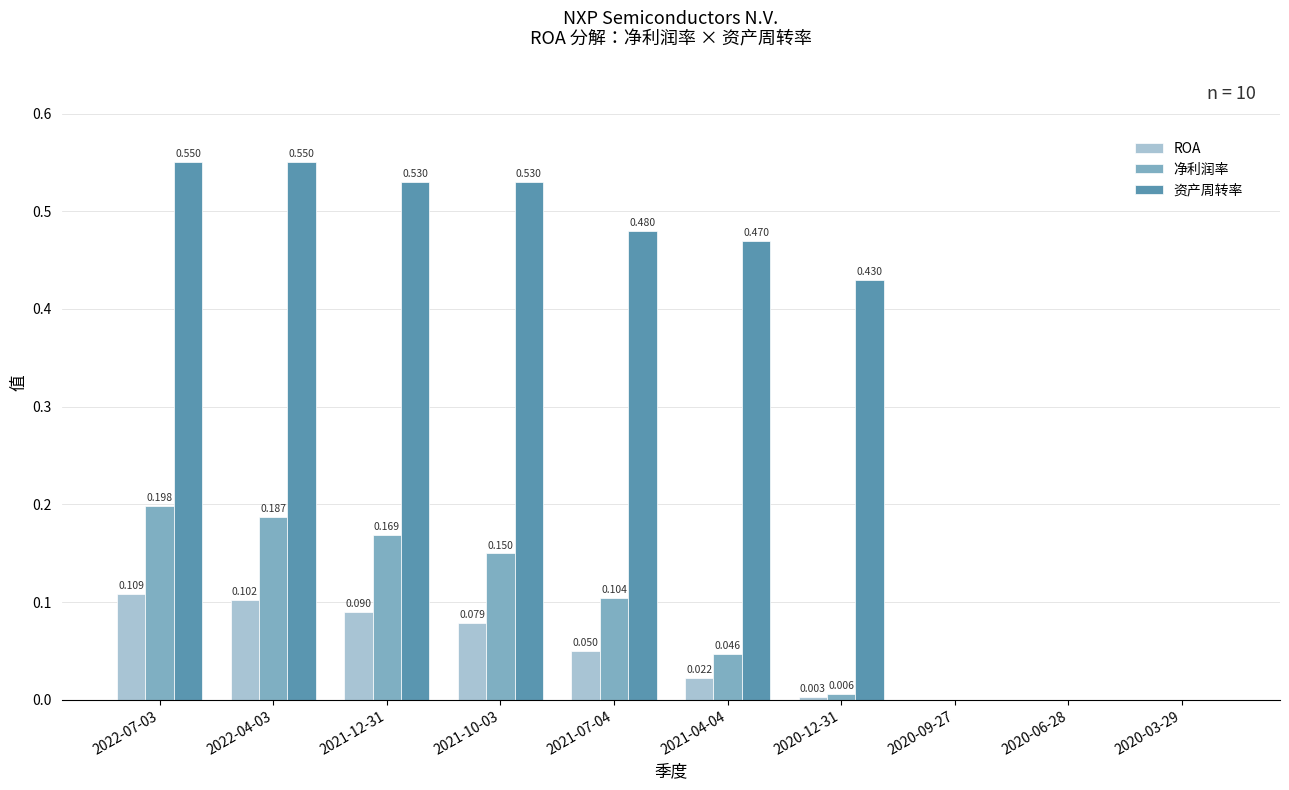

How many data points in ROA are above 0?

7